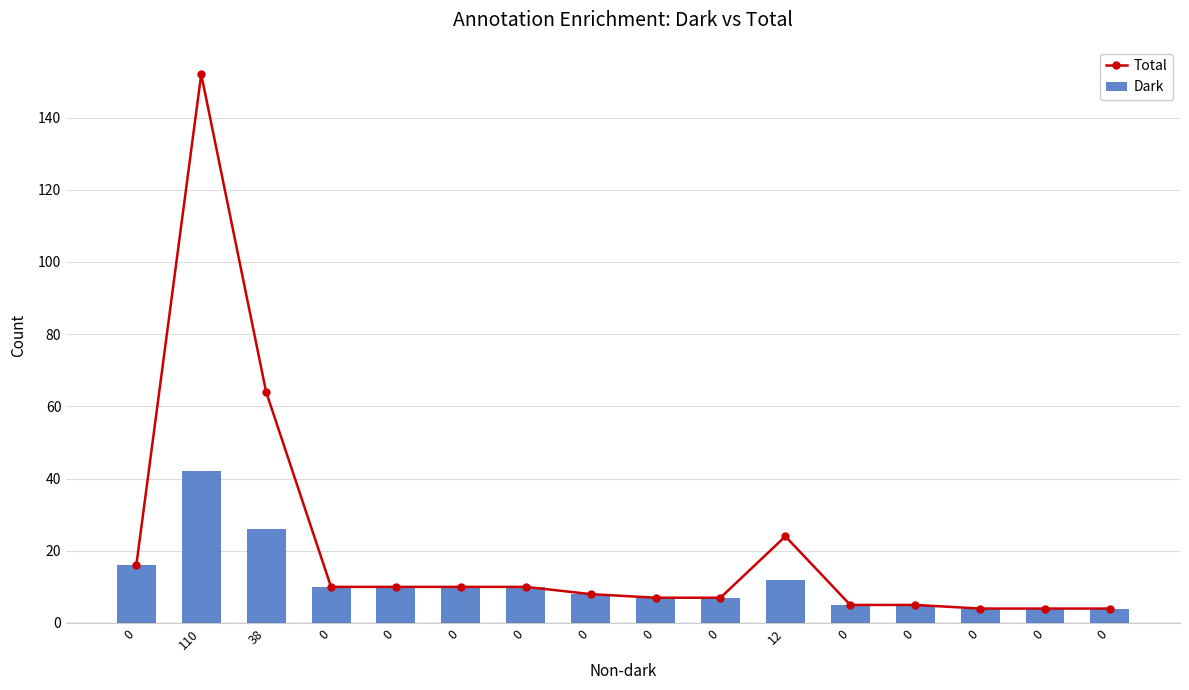

What is the maximum value shown in the chart?

152